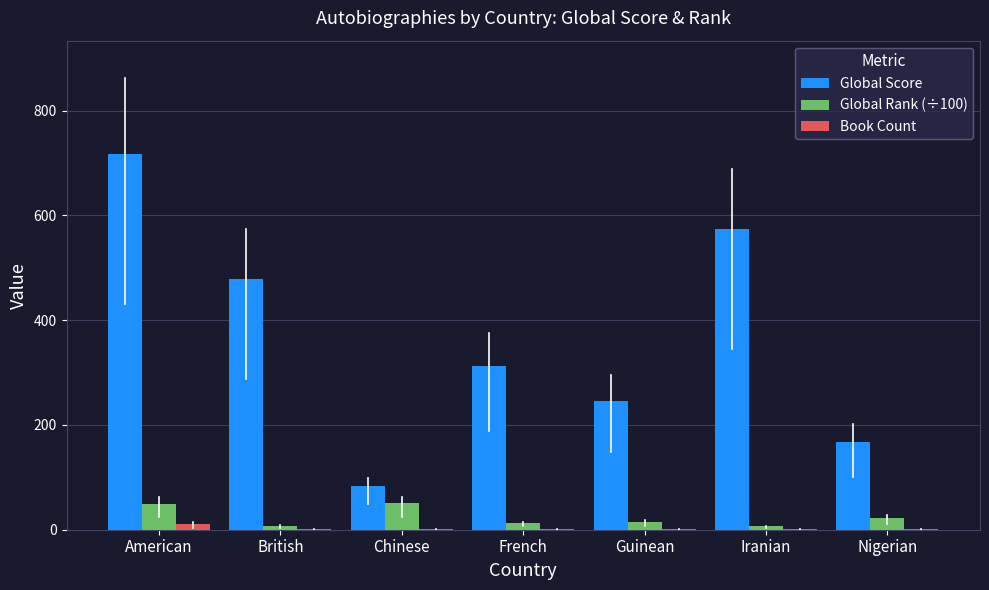

The Global Score series shows 83.0 at Chinese. True or false?

True